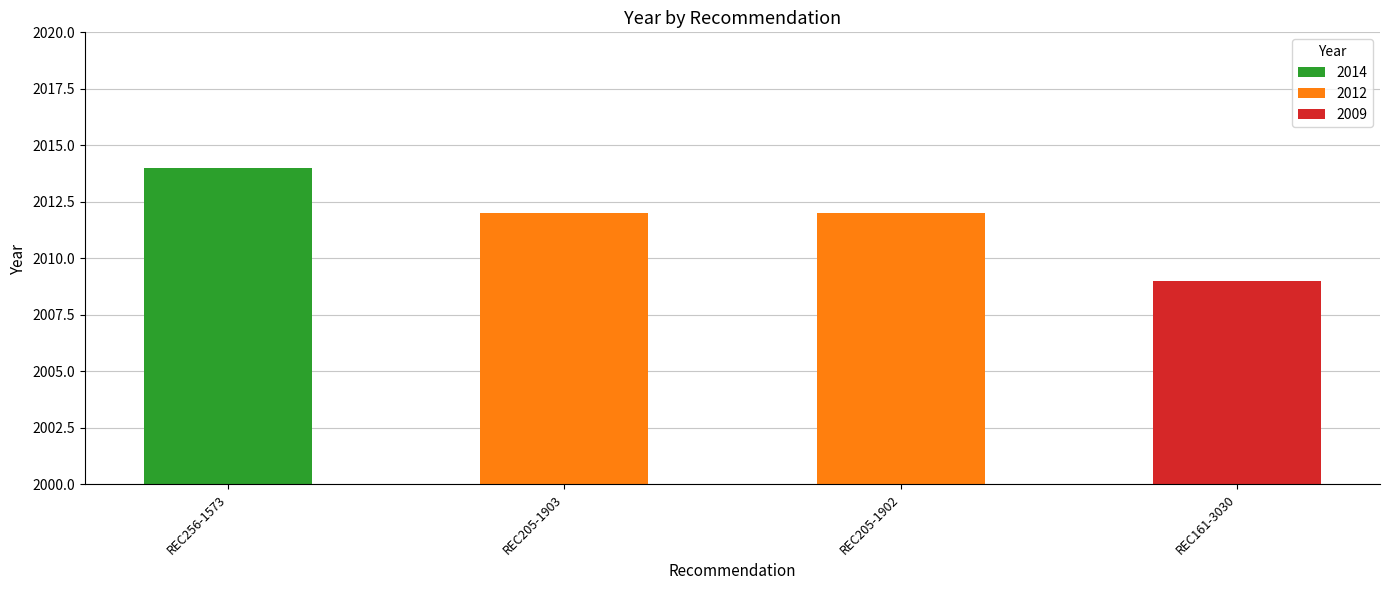

What is the difference between the maximum and minimum values?

5